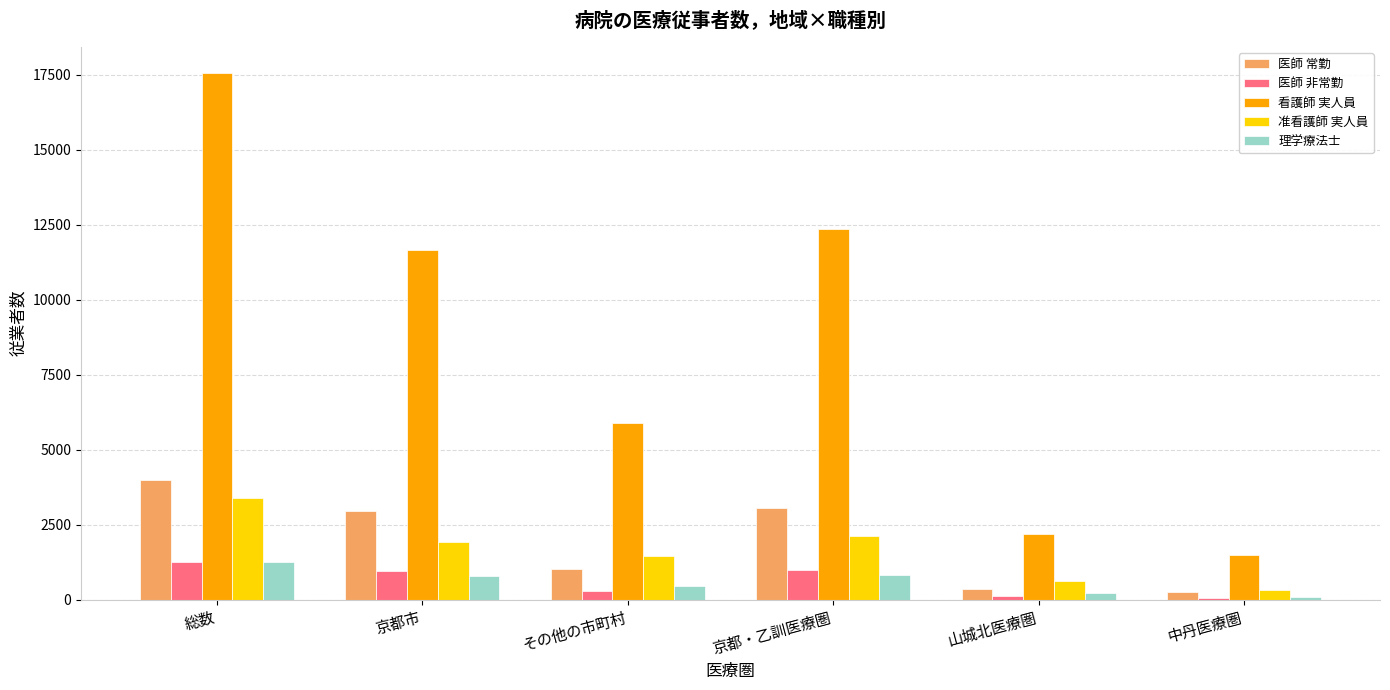

What is the approximate value of 理学療法士 at 総数?

1260.4